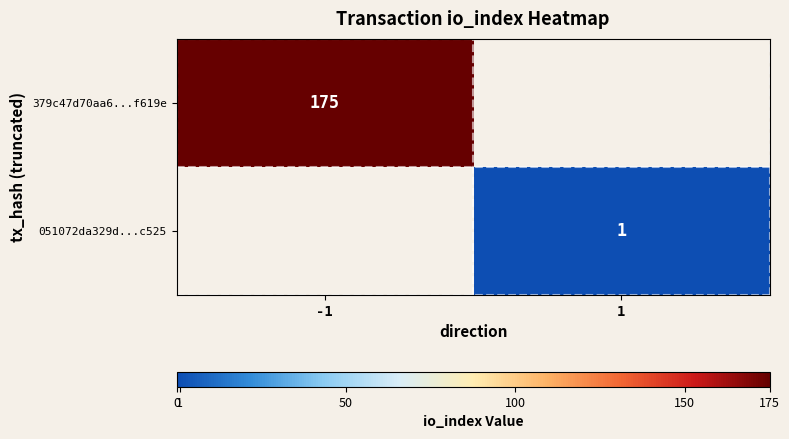

The 379c47d70aa6...f619e series shows 267 at -1. True or false?

False